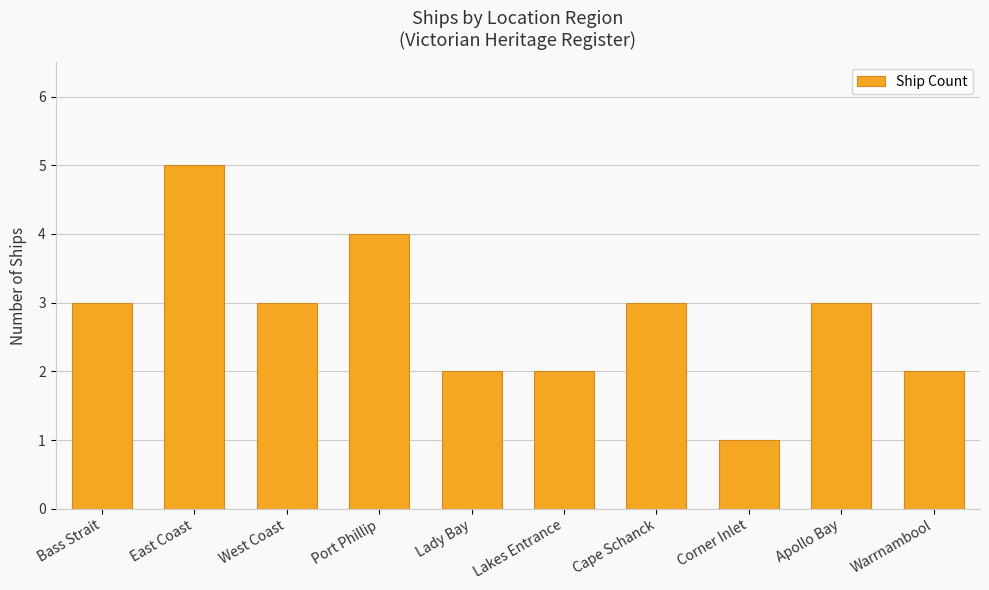

At which category does the chart reach its minimum across all series?

Corner Inlet